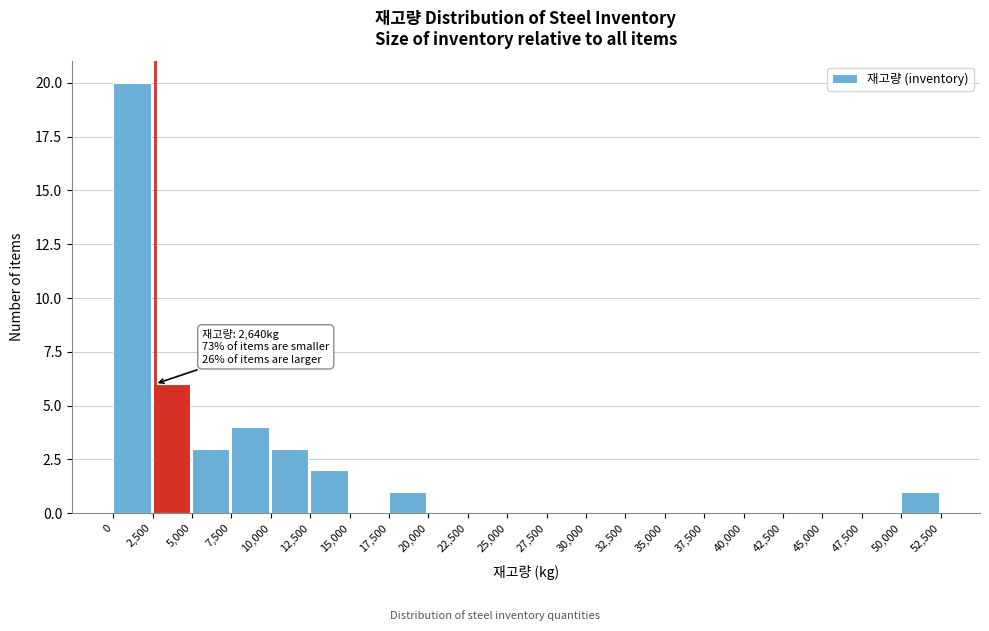

Which range on the x-axis has the tallest bar?

0 to 2,500